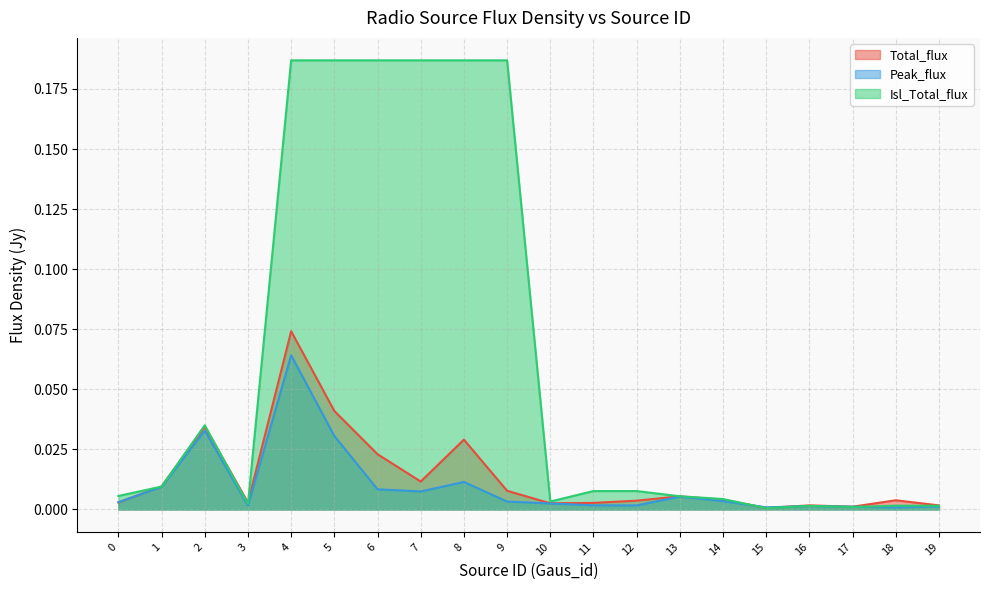

Which series has the largest total across all categories?

Isl_Total_flux